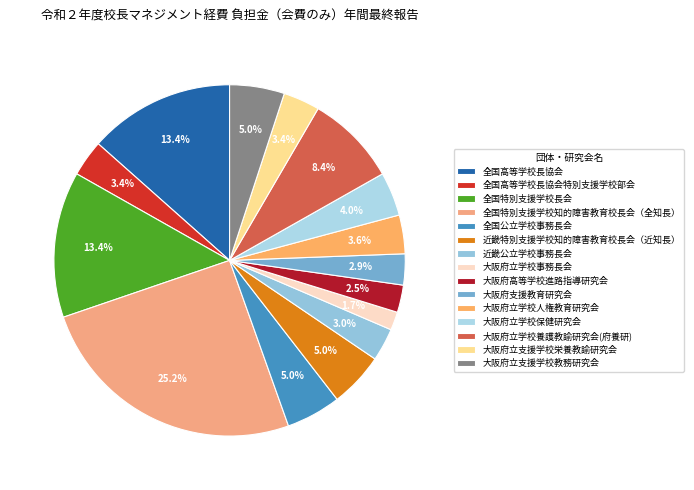

What is the ratio of the value at 大阪府立支援学校教務研究会 to the value at 全国高等学校長協会特別支援学校部会?

1.5